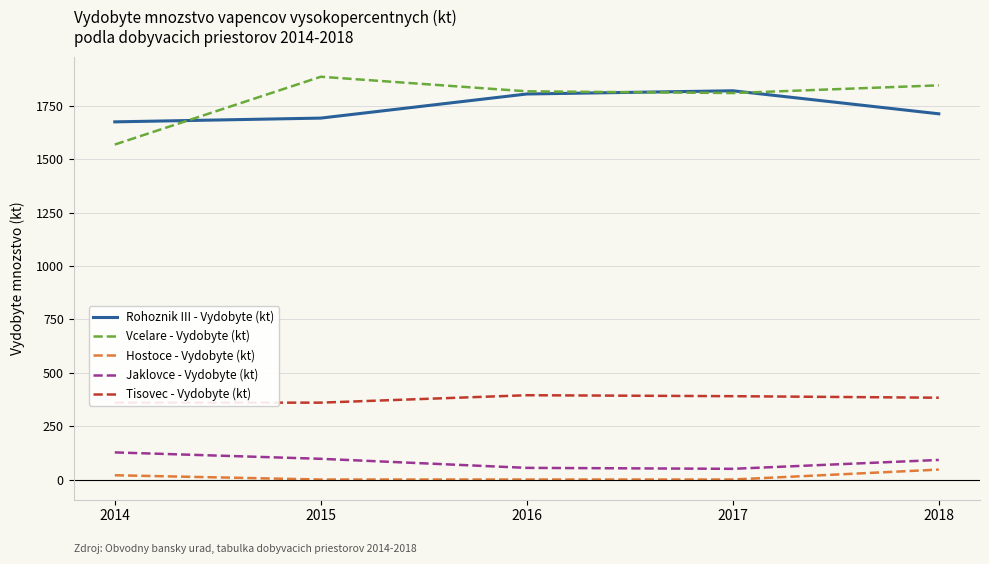

Reading left to right, transcribe all the data shown in this chart.

Rohoznik III - Vydobyte (kt): 1675.0	1692.6	1805.5	1820.6	1712.7
Vcelare - Vydobyte (kt): 1568.8	1886.3	1818.0	1810.0	1846.0
Hostoce - Vydobyte (kt): 20.0	0.0	0.0	0.0	46.5
Jaklovce - Vydobyte (kt): 127.0	97.0	54.6	50.1	91.7
Tisovec - Vydobyte (kt): 360.0	360.0	394.8	390.3	383.1